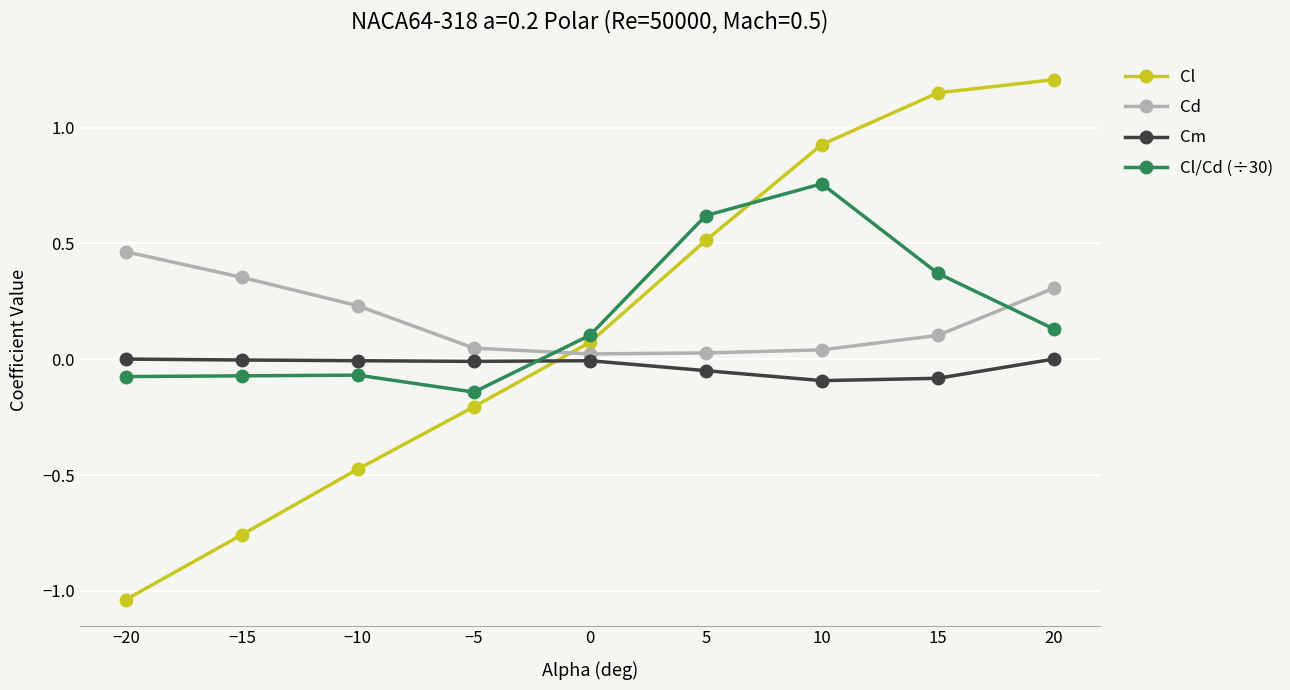

Rank the series by their maximum value, from highest to lowest.

Cl, Cl/Cd (÷30), Cd, Cm